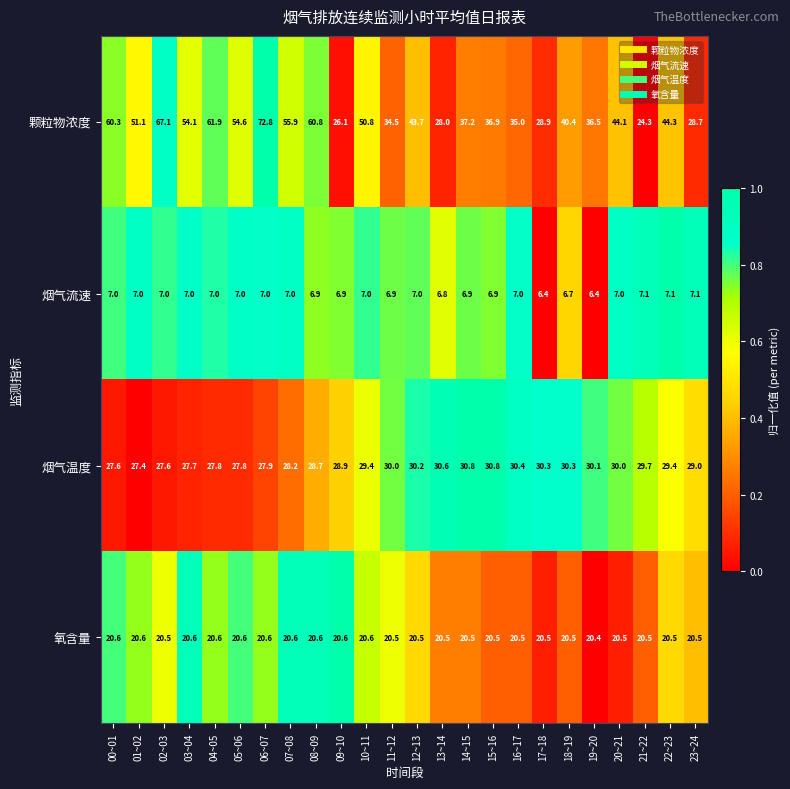

Which series has the largest range (max minus min)?

颗粒物浓度